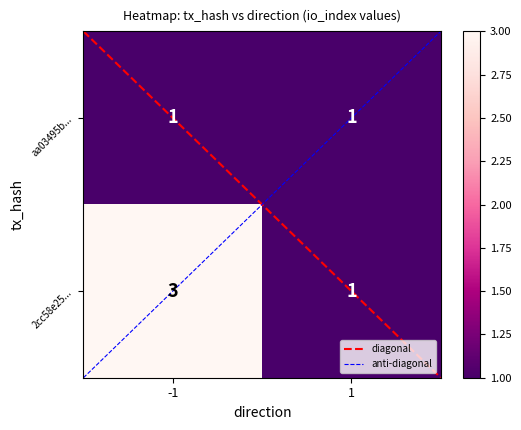

Reading left to right, extract all data points from this chart.

aa03495b...: 1	1
2cc58e25...: 3	1